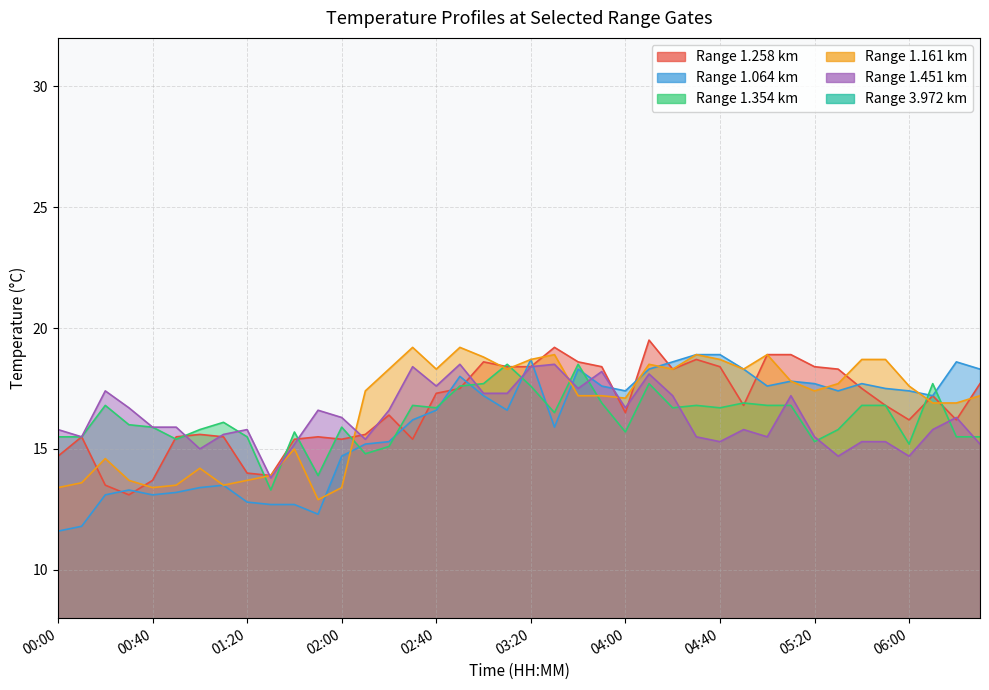

Does the chart display data point markers on the line(s)?

No